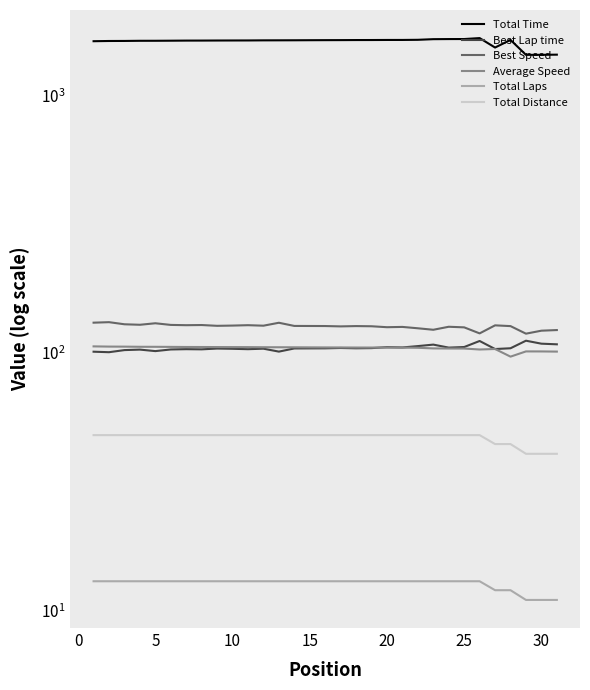

True or false: Average Speed and Best Speed intersect in this chart.

False